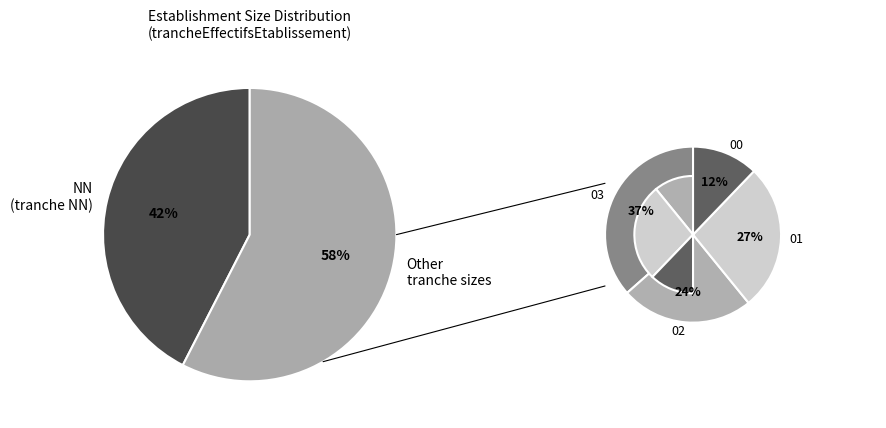

Which slice is the largest?

NN